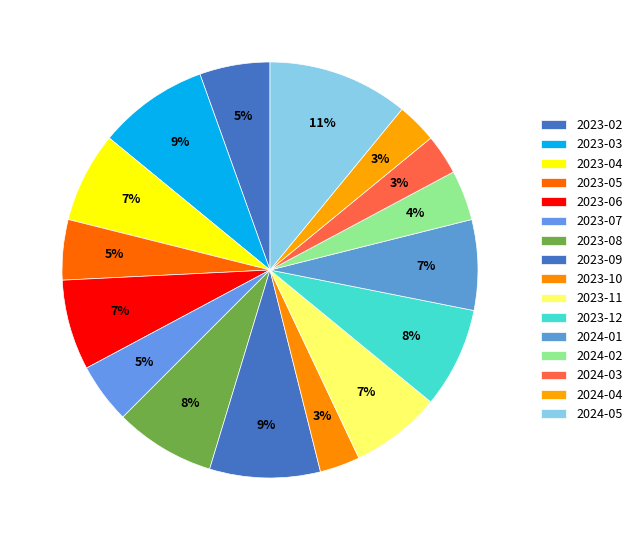

To the nearest percent, what percentage of the pie is 2024-02?

4%